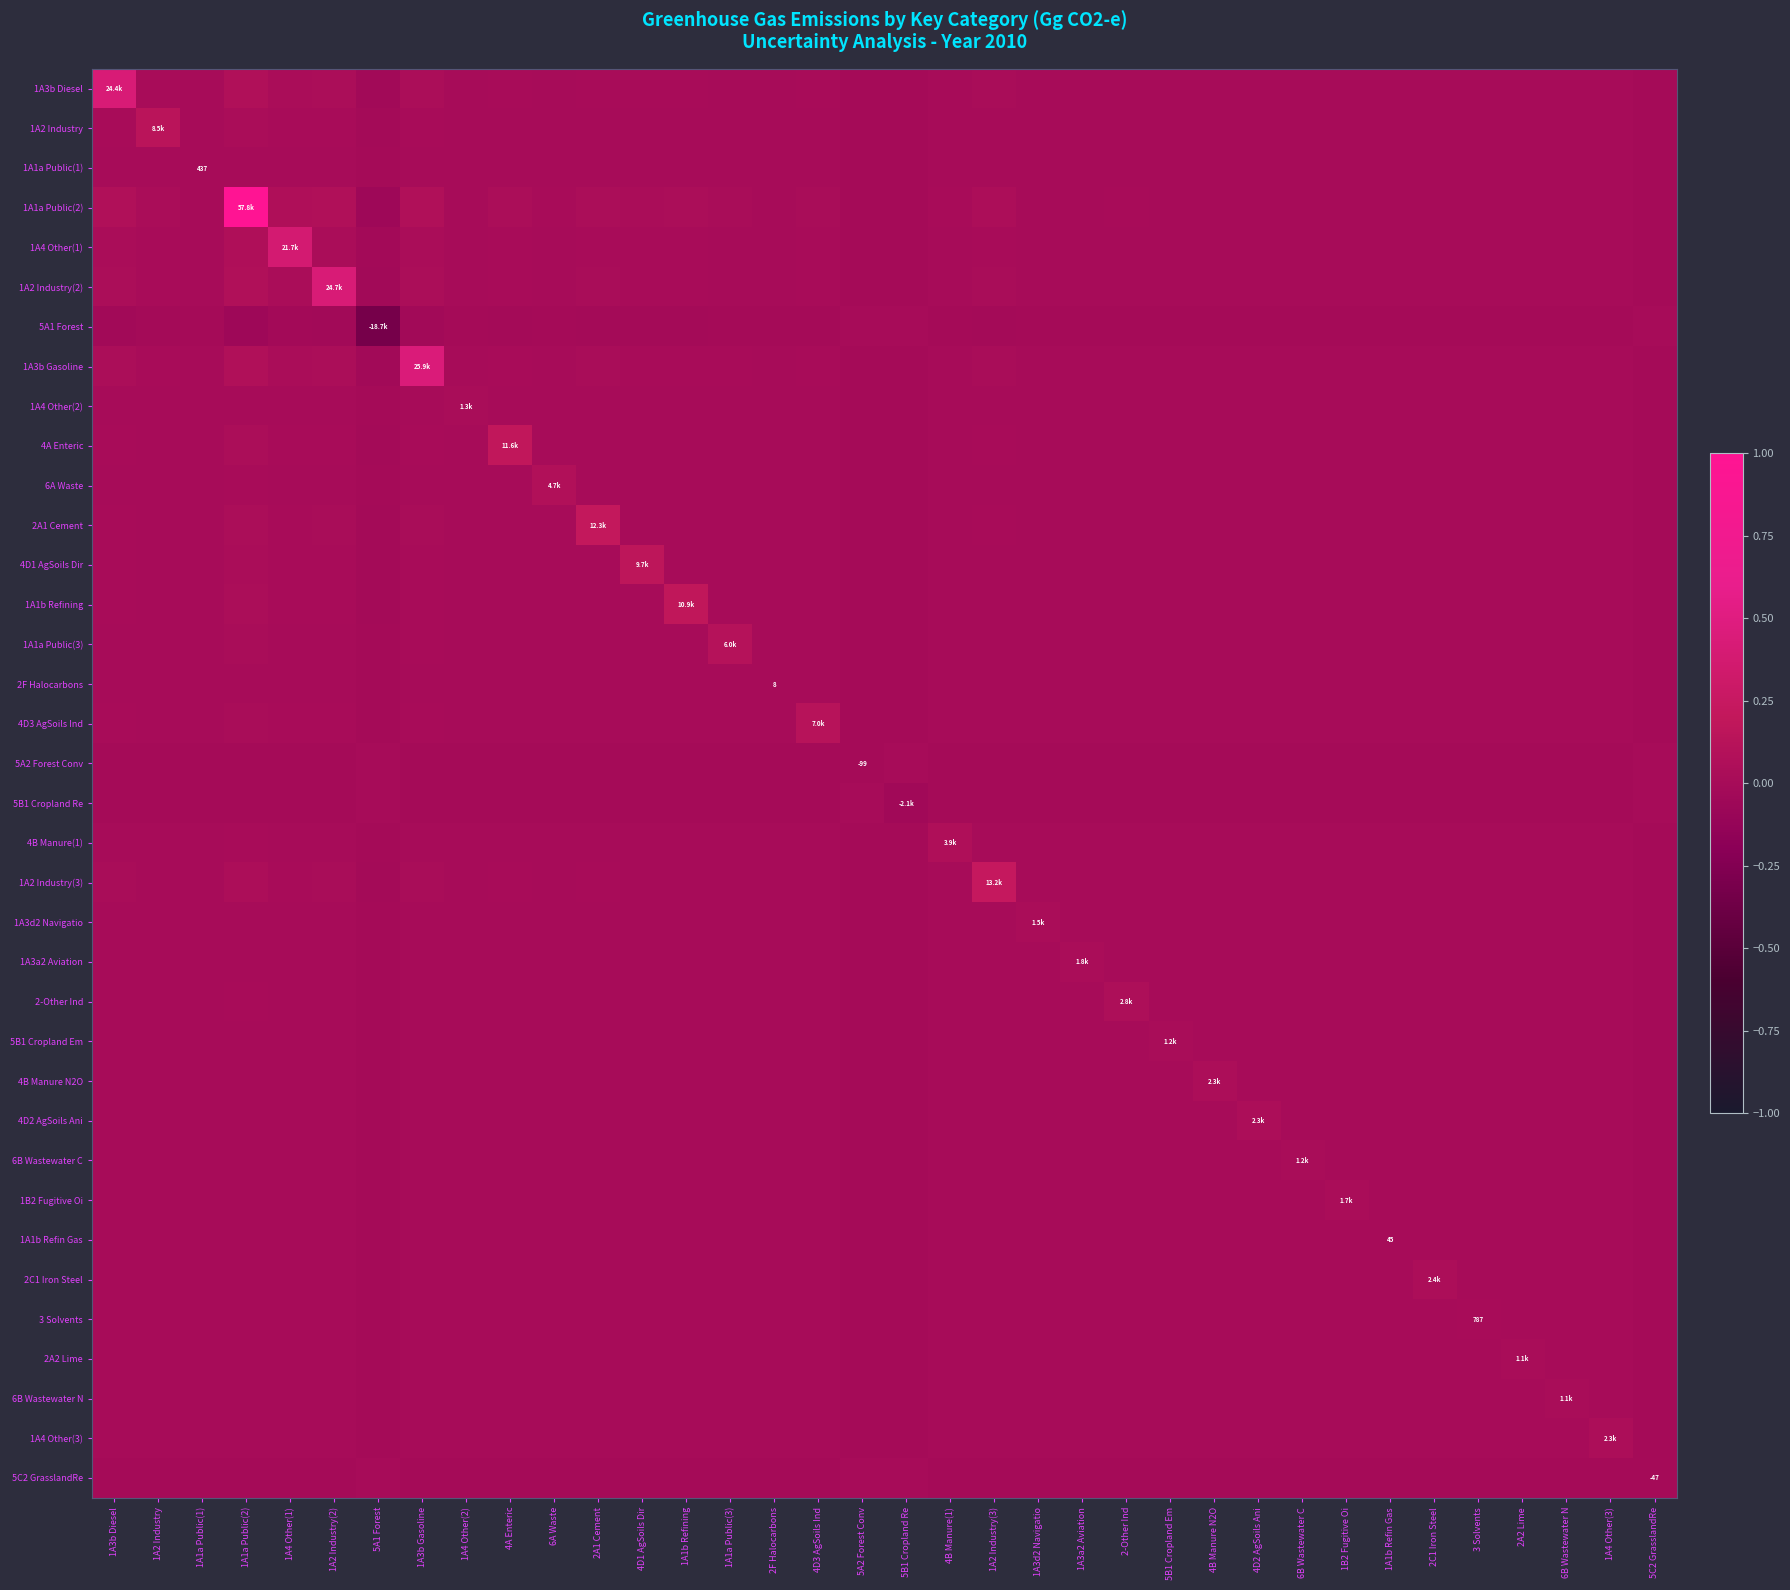

Is it true that 1A3d2 Navigatio equals 0.0 at 1A3b Gasoline?

True